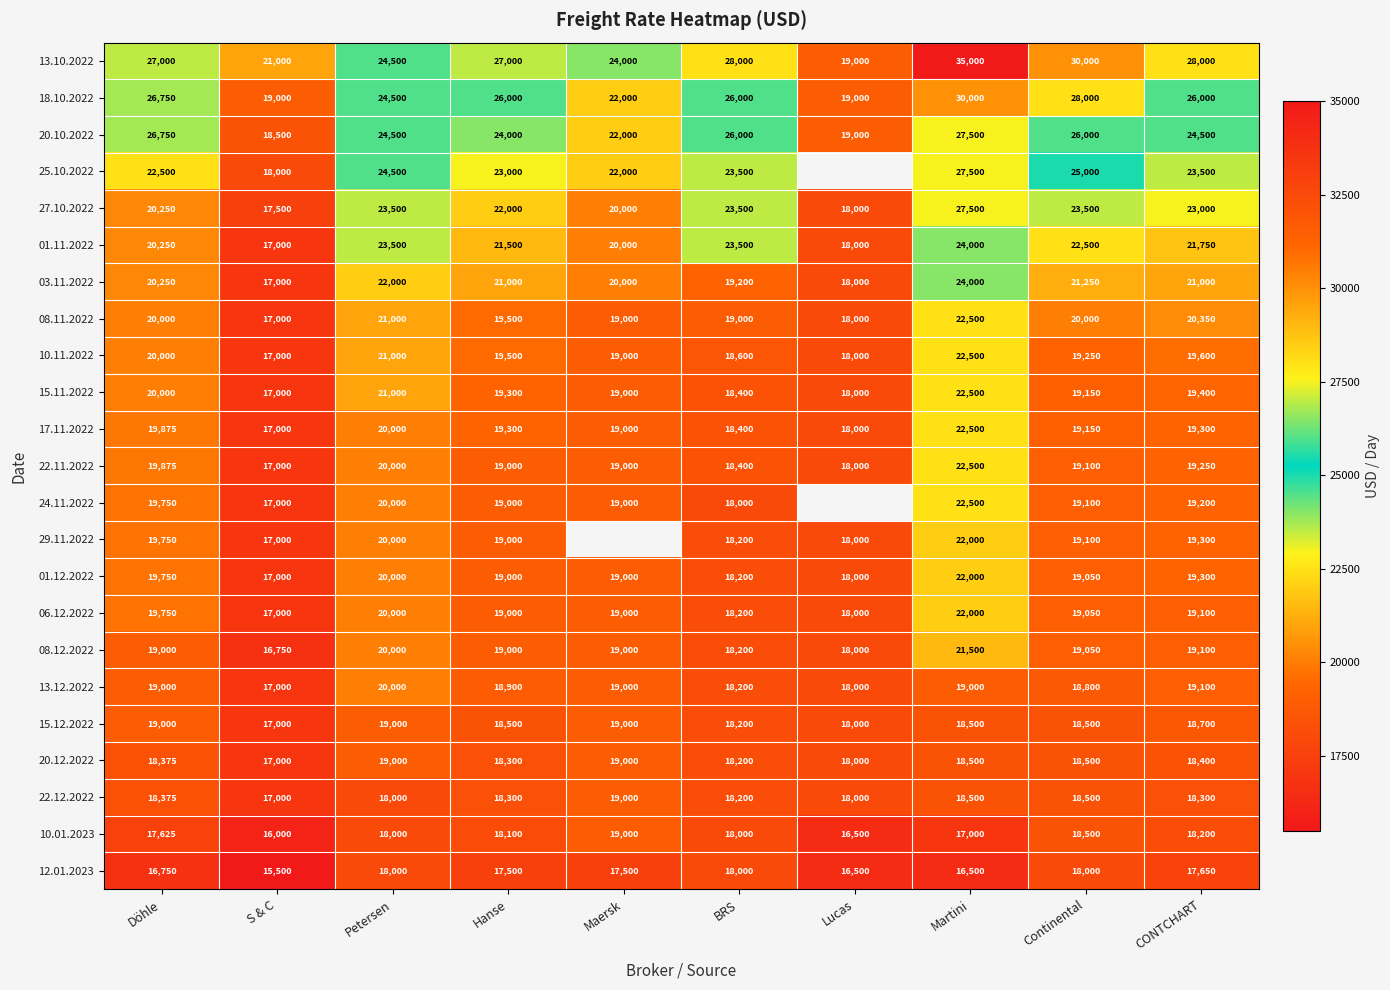

Between S & C and Martini, which is larger?

Martini